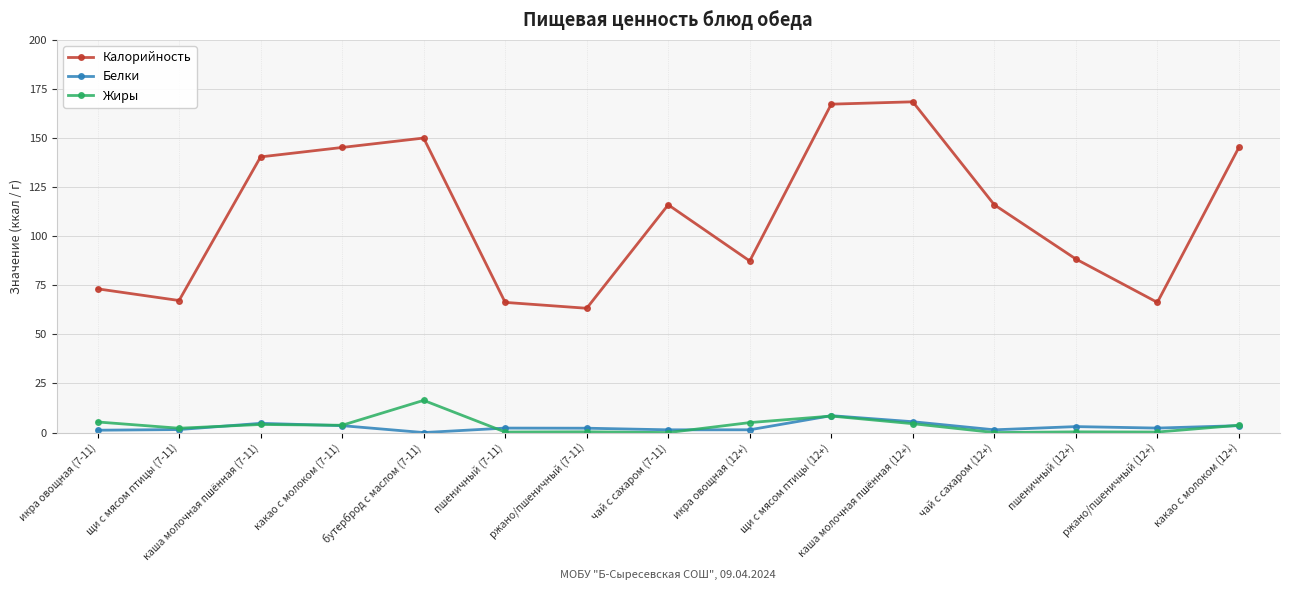

True or false: Калорийность and Белки cross at least once.

False